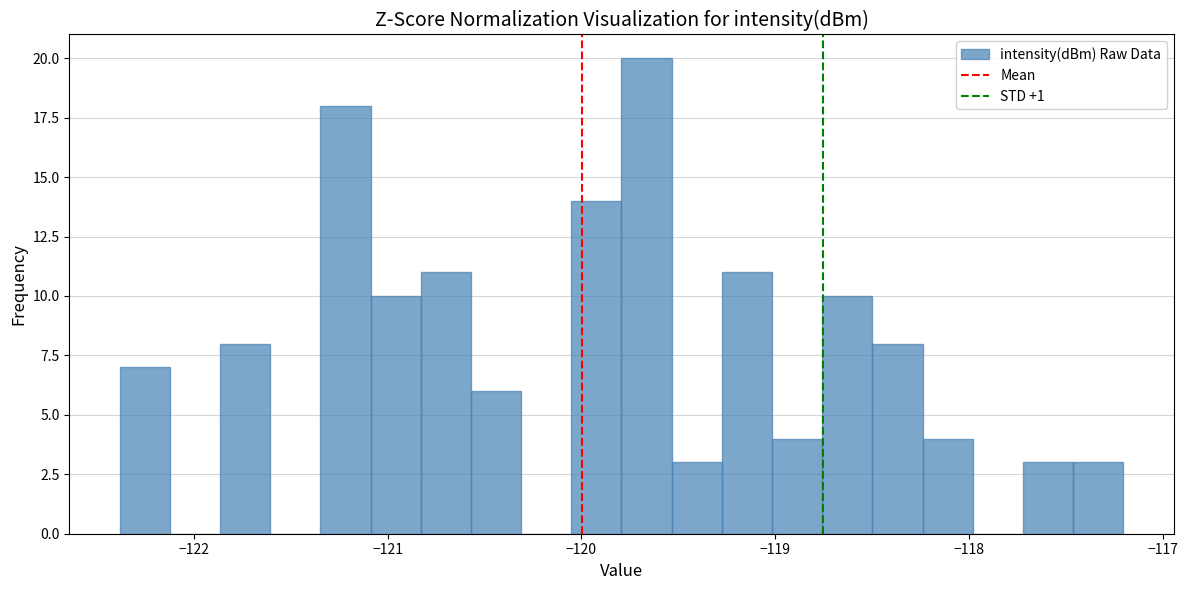

Around what value on the x-axis is the tallest bar? Give the approximate position of its centre, as read against the axis.

-119.7